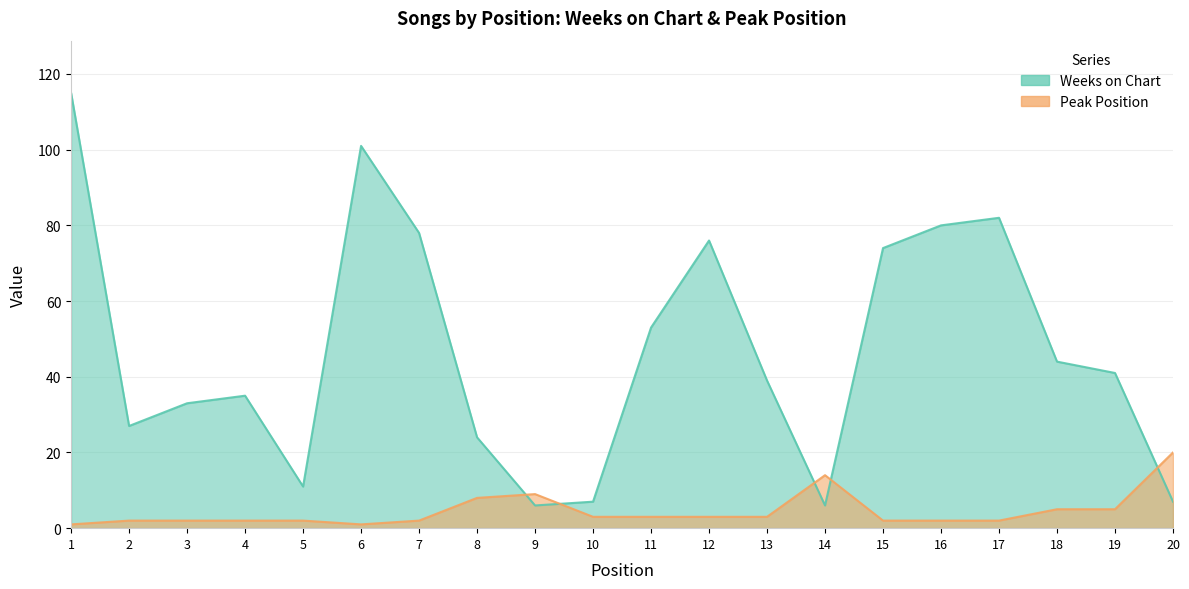

In Weeks on Chart, how many points are higher than both neighbors (excluding endpoints)?

4